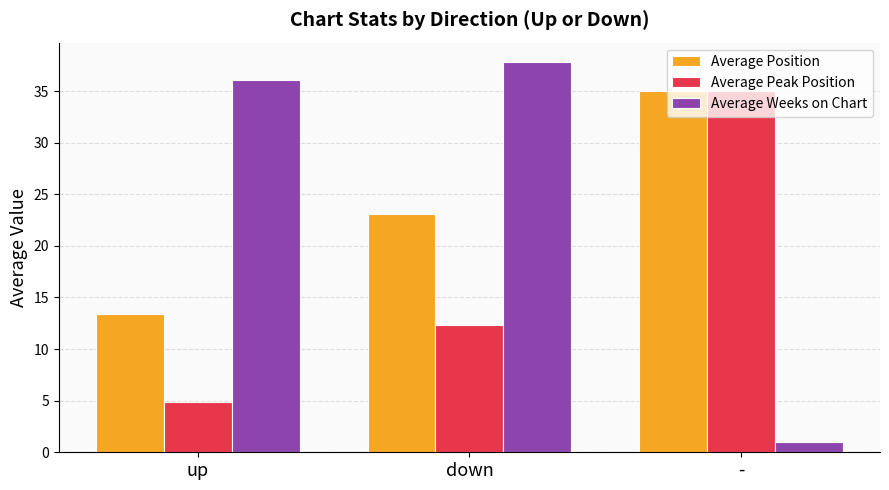

Which series has the largest range (max minus min)?

Average Weeks on Chart